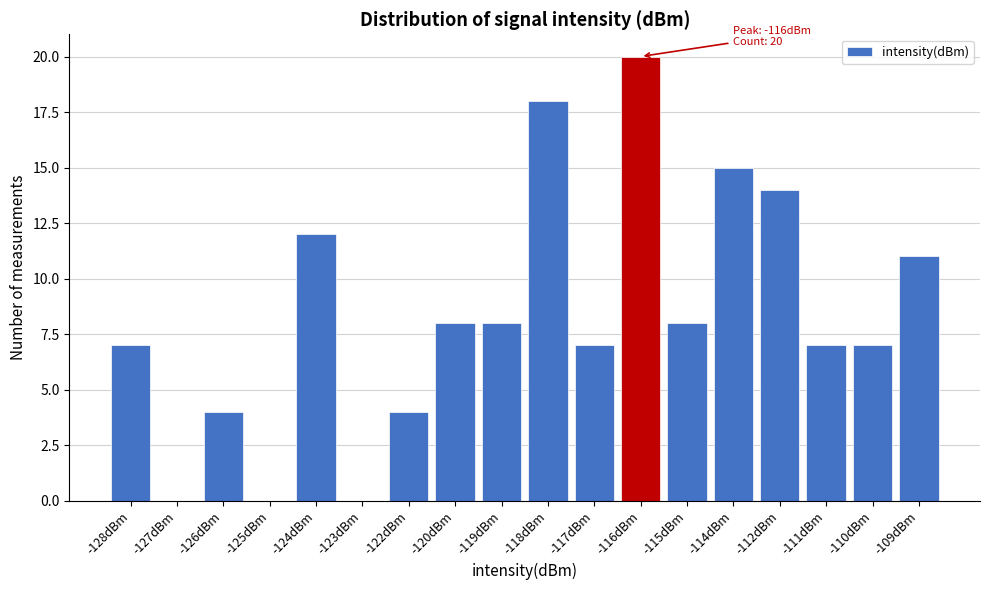

Reading left to right, transcribe all the data shown in this chart.

-128dBm=7	-127dBm=0	-126dBm=4	-125dBm=0	-124dBm=12	-123dBm=0	-122dBm=4	-120dBm=8	-119dBm=8	-118dBm=18	-117dBm=7	-116dBm=20	-115dBm=8	-114dBm=15	-112dBm=14	-111dBm=7	-110dBm=7	-109dBm=11